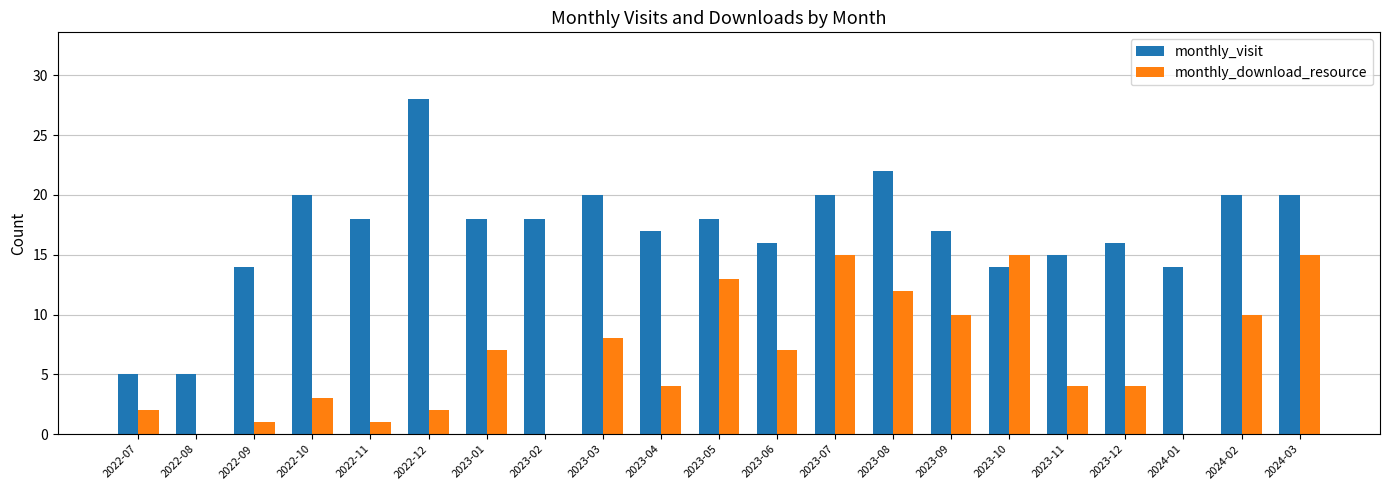

Reading left to right, list all the values displayed in this chart.

monthly_visit: 2022-07=5	2022-08=5	2022-09=14	2022-10=20	2022-11=18	2022-12=28	2023-01=18	2023-02=18	2023-03=20	2023-04=17	2023-05=18	2023-06=16	2023-07=20	2023-08=22	2023-09=17	2023-10=14	2023-11=15	2023-12=16	2024-01=14	2024-02=20	2024-03=20
monthly_download_resource: 2022-07=2	2022-08=0	2022-09=1	2022-10=3	2022-11=1	2022-12=2	2023-01=7	2023-02=0	2023-03=8	2023-04=4	2023-05=13	2023-06=7	2023-07=15	2023-08=12	2023-09=10	2023-10=15	2023-11=4	2023-12=4	2024-01=0	2024-02=10	2024-03=15